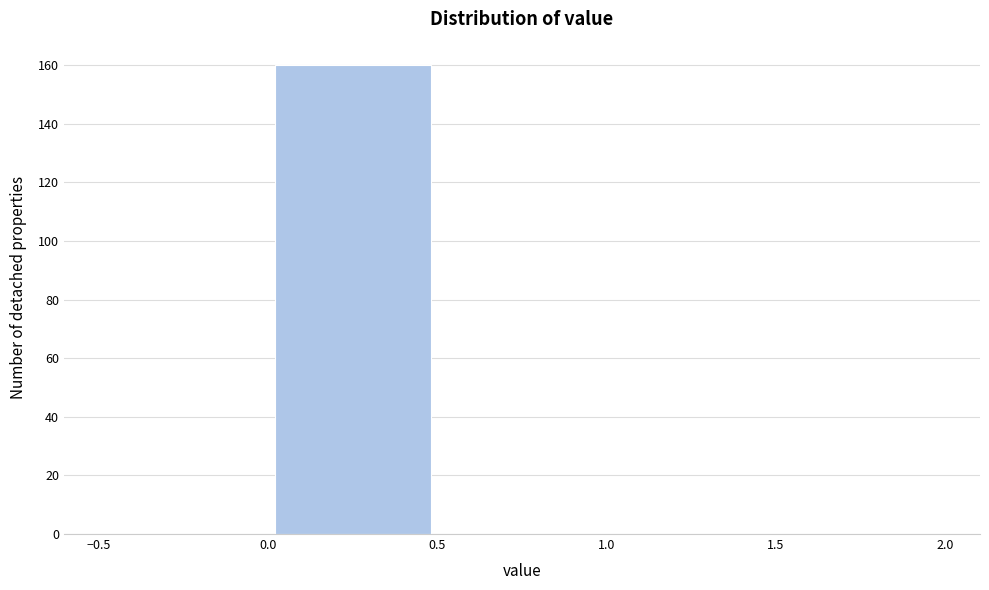

Reading left to right, transcribe this chart: for each bar, give the range it covers on the x-axis and its height. The values are not printed on the chart, so give them approximately, as read against the axis.

-0.5 to 0.0: 0
0.0 to 0.5: 160
0.5 to 1.0: 0
1.0 to 1.5: 0
1.5 to 2.0: 0